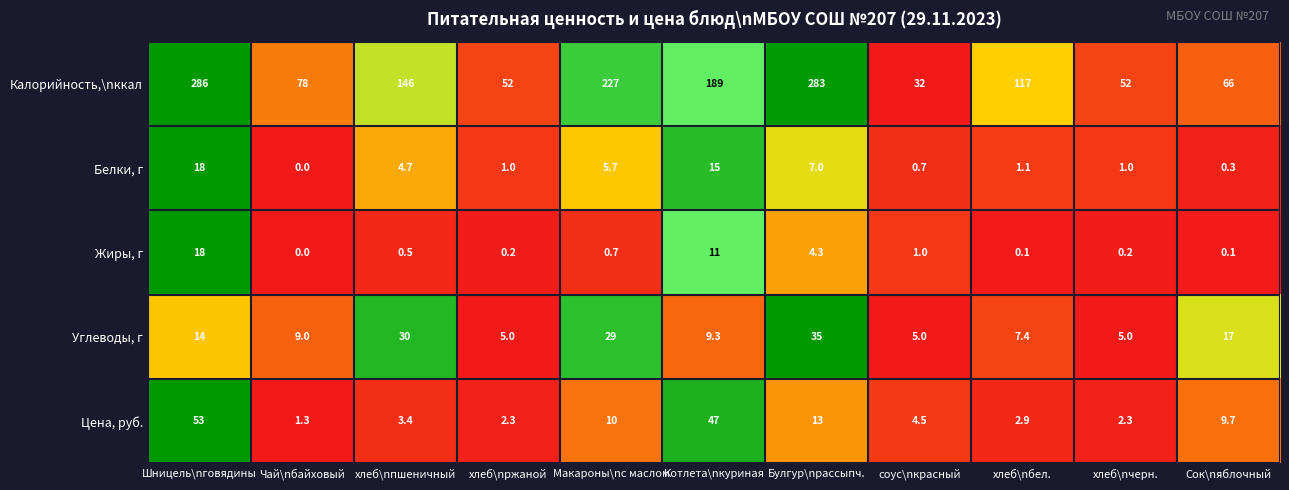

The value of Калорийность,\nккал at хлеб\nчерн. is 17.5. True or false?

False